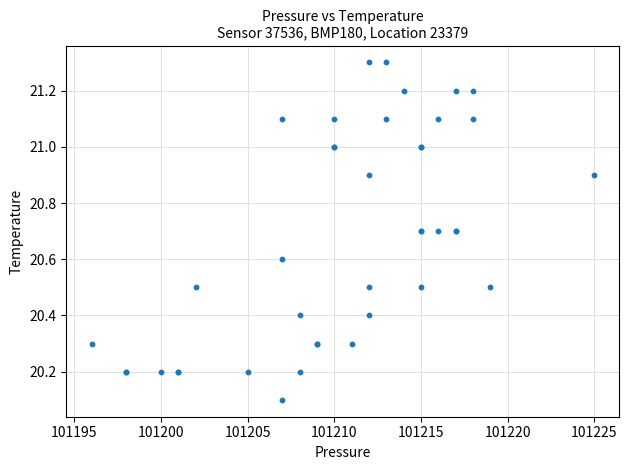

What Y value in the scatter plot is closest to 20?

20.1